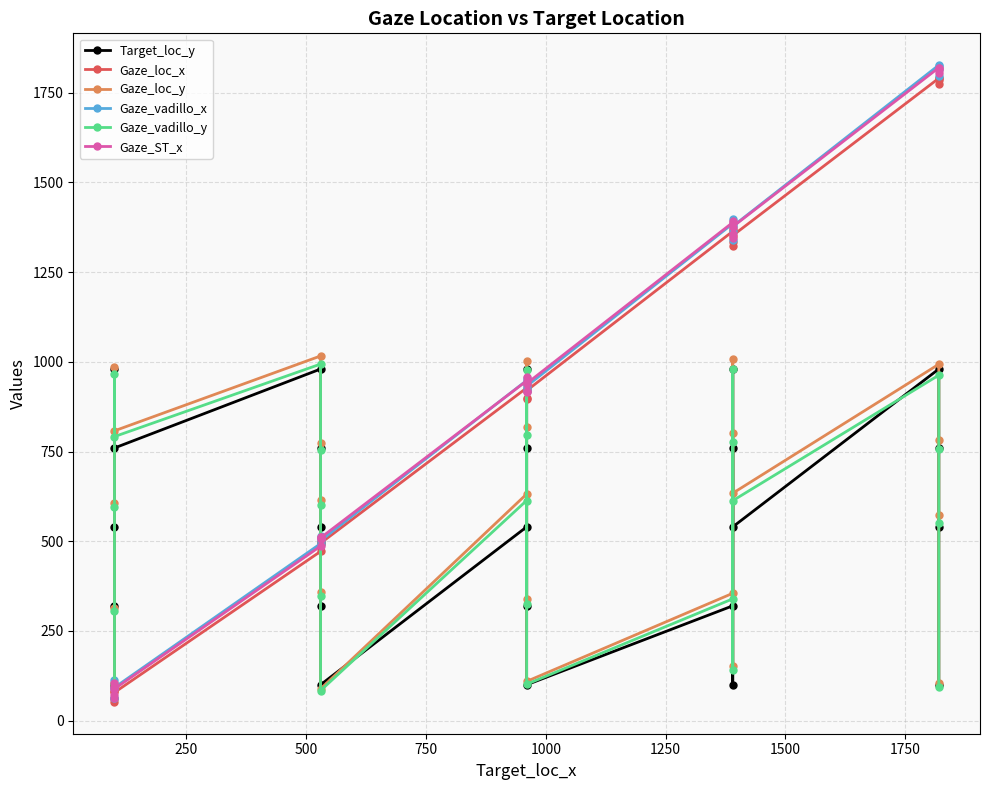

Is this an area chart (filled region under the line)?

No